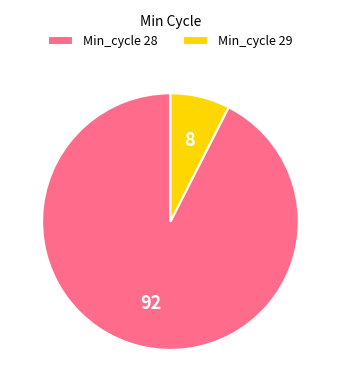

Count the number of slices in the pie.

2